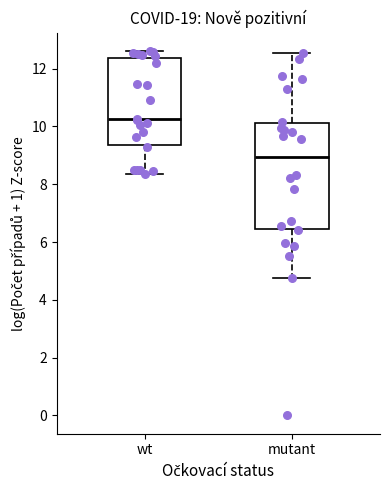

Which box is the tallest, from its lower edge to its upper edge?

mutant